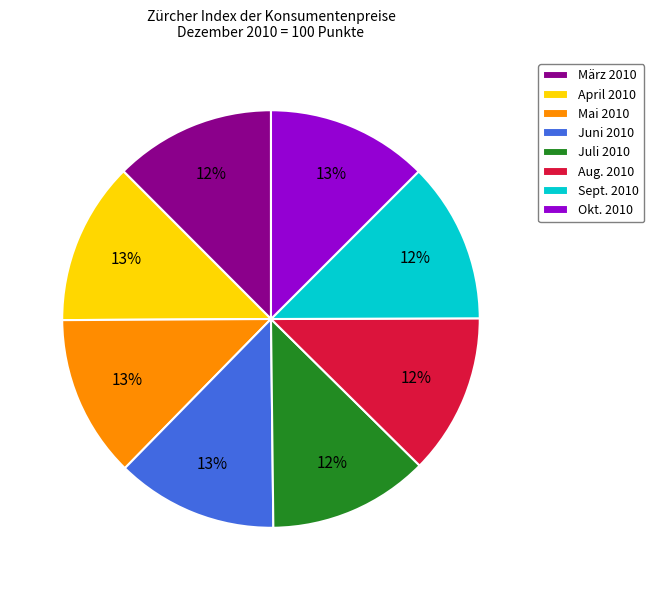

Do Juli 2010 and Sept. 2010 together represent more than half of the pie?

No